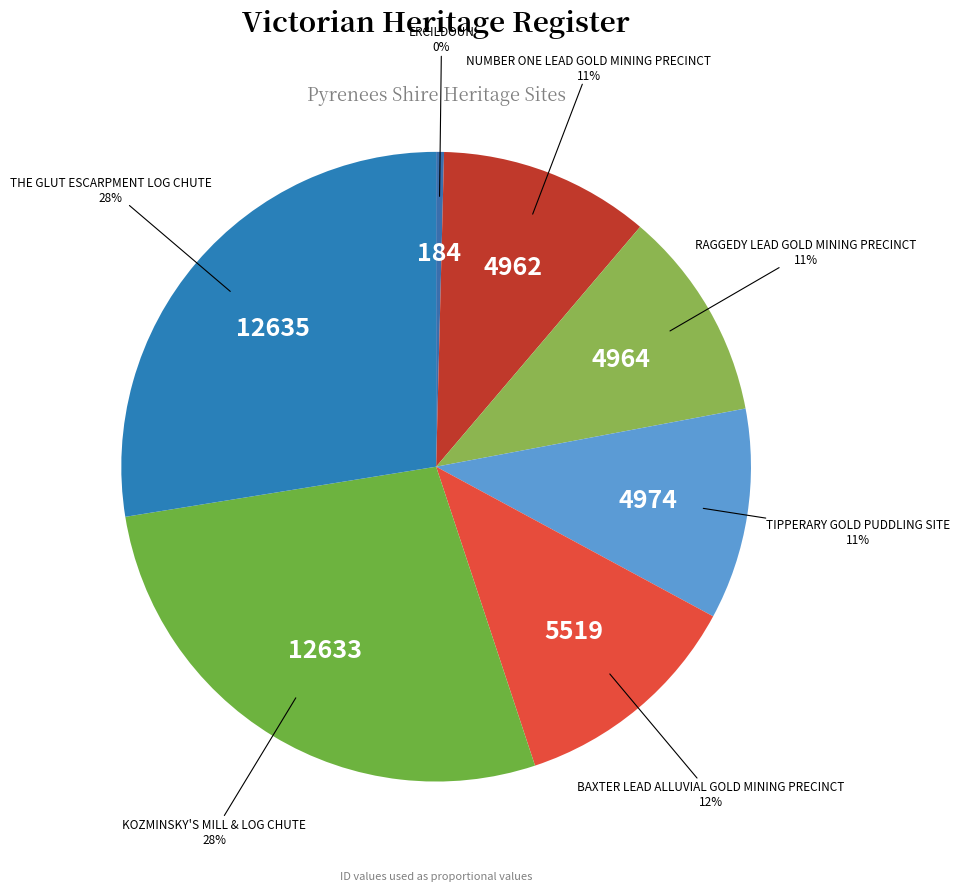

Which has a higher value, TIPPERARY GOLD PUDDLING SITE or THE GLUT ESCARPMENT LOG CHUTE?

THE GLUT ESCARPMENT LOG CHUTE